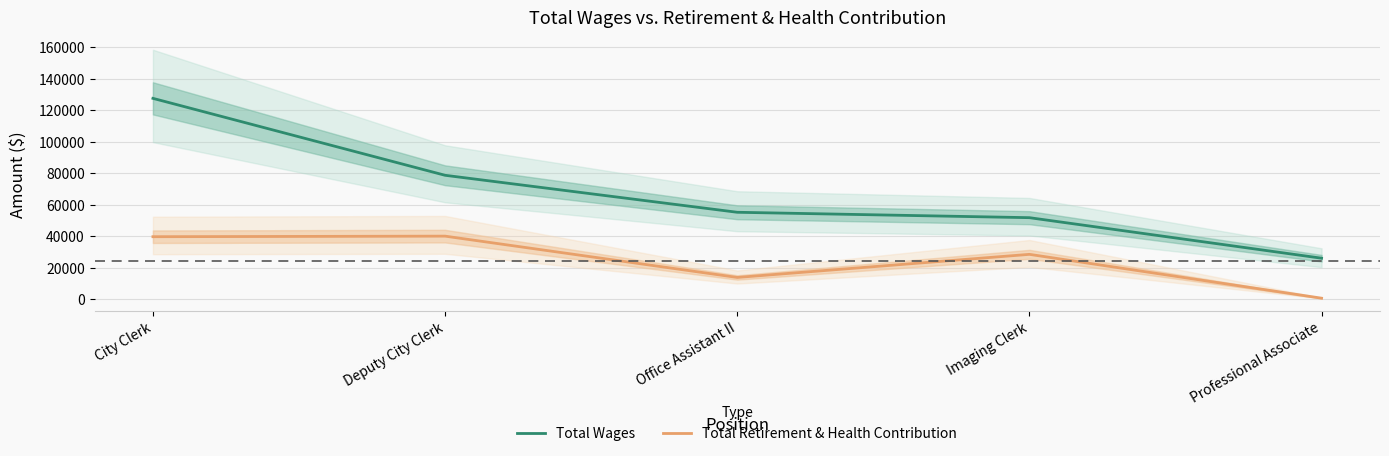

At which category is the sum across all series the highest?

City Clerk